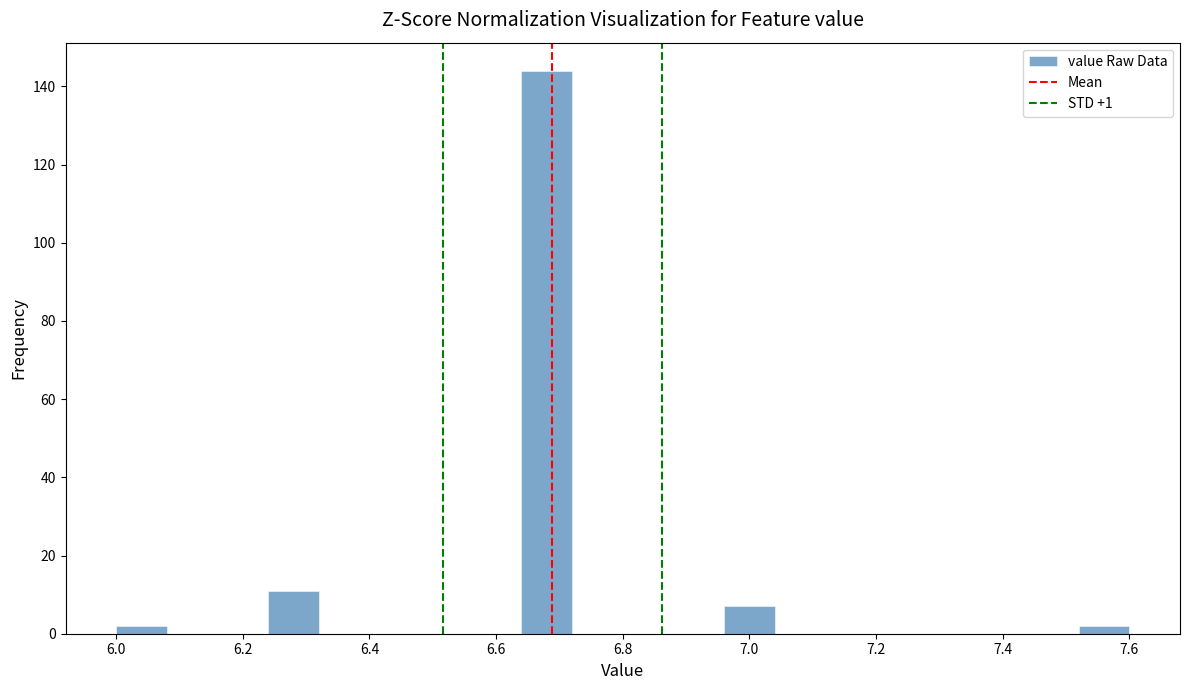

How tall is the bar that spans 7.52 to 7.60 on the x-axis? The values are not printed on the chart, so give them approximately, as read against the axis.

2